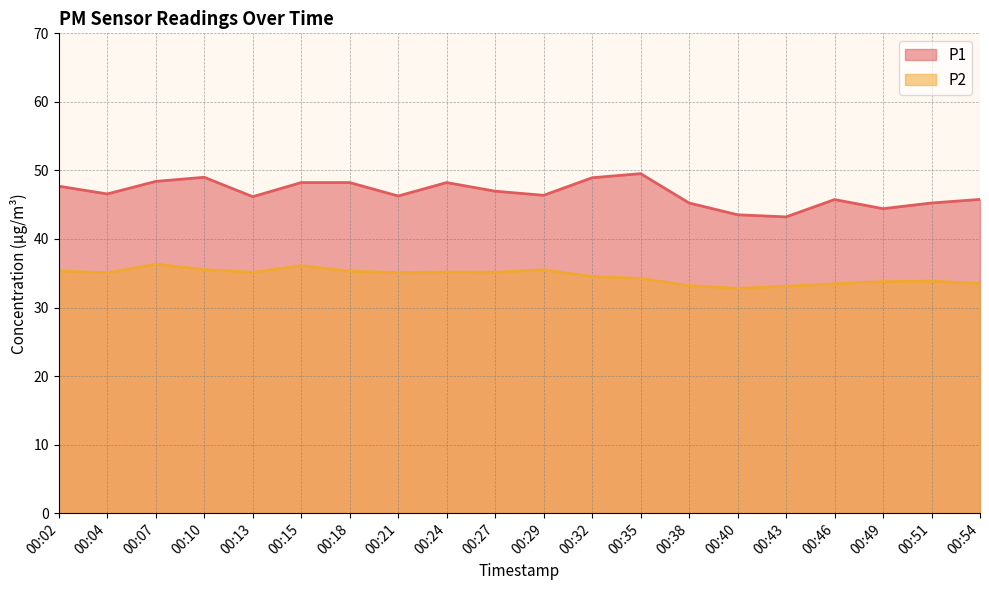

Does the chart have visible grid lines?

Yes